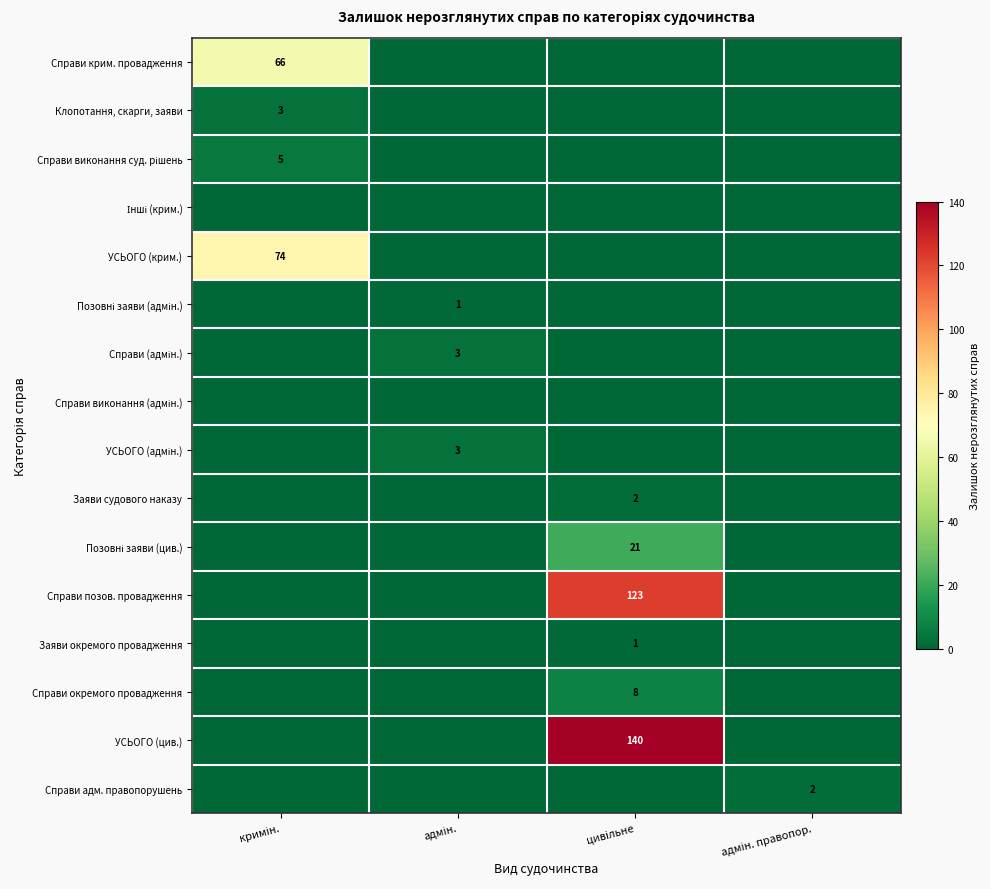

Rank the series by their maximum value, from lowest to highest.

Інші (крим.), Справи виконання (адмін.), Позовні заяви (адмін.), Заяви окремого провадження, Заяви судового наказу, Справи адм. правопорушень, Клопотання, скарги, заяви, Справи (адмін.), УСЬОГО (адмін.), Справи виконання суд. рішень, Справи окремого провадження, Позовні заяви (цив.), Справи крим. провадження, УСЬОГО (крим.), Справи позов. провадження, УСЬОГО (цив.)